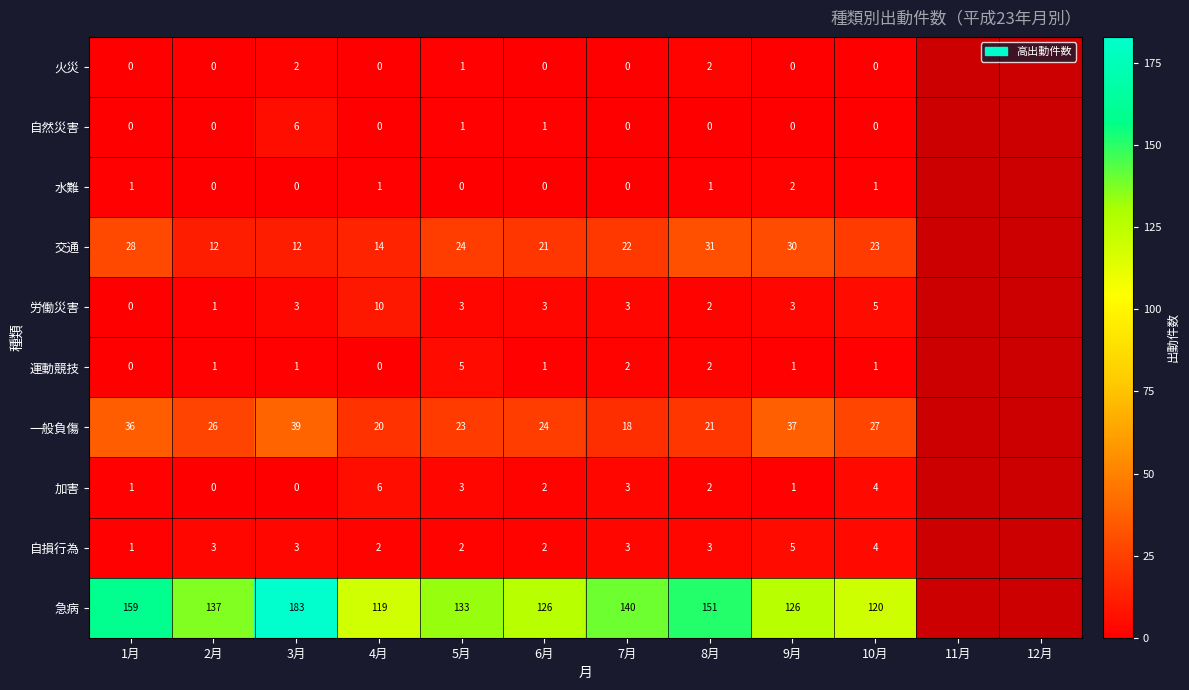

What is the spread (max minus min) of values at 1月?

159